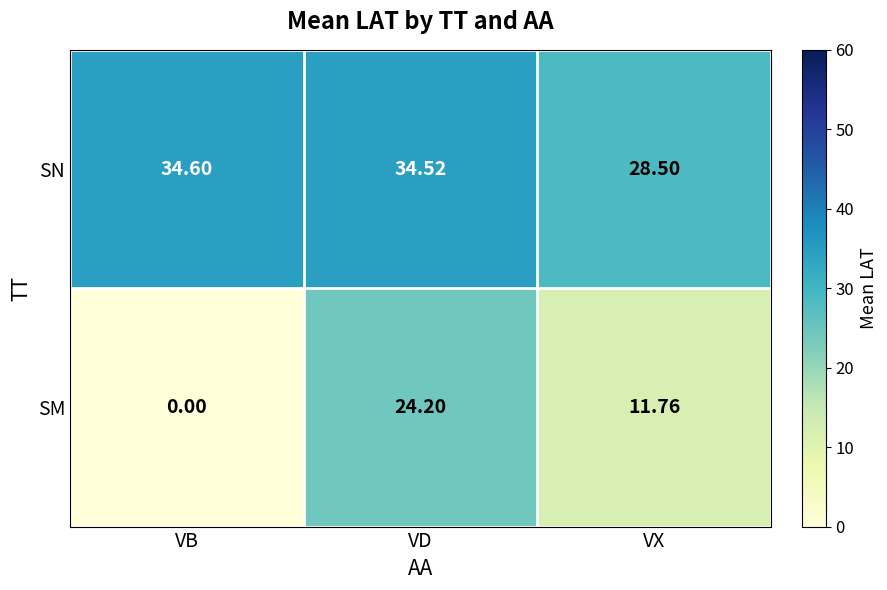

At which label does SM first exceed 11?

VD